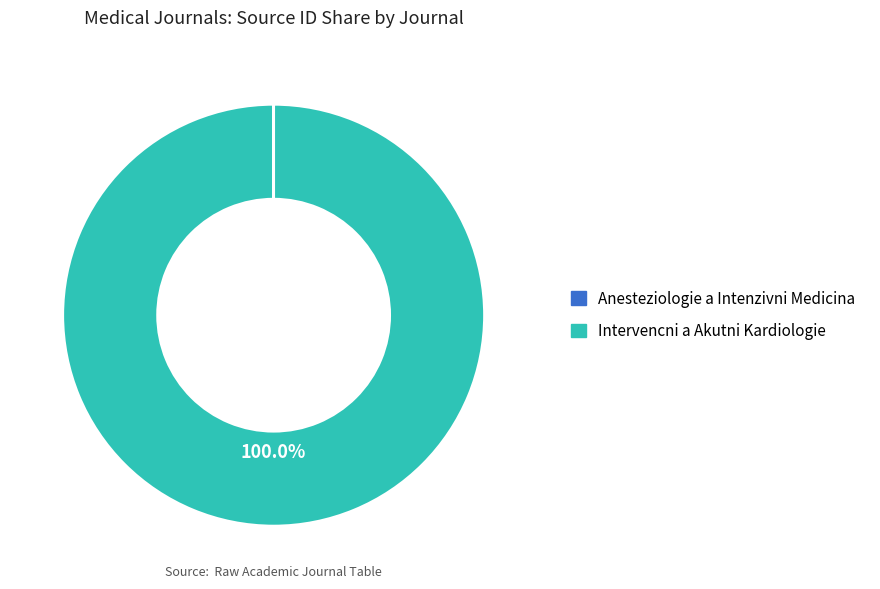

To the nearest percent, what is the difference between the largest and smallest slice percentages?

100%